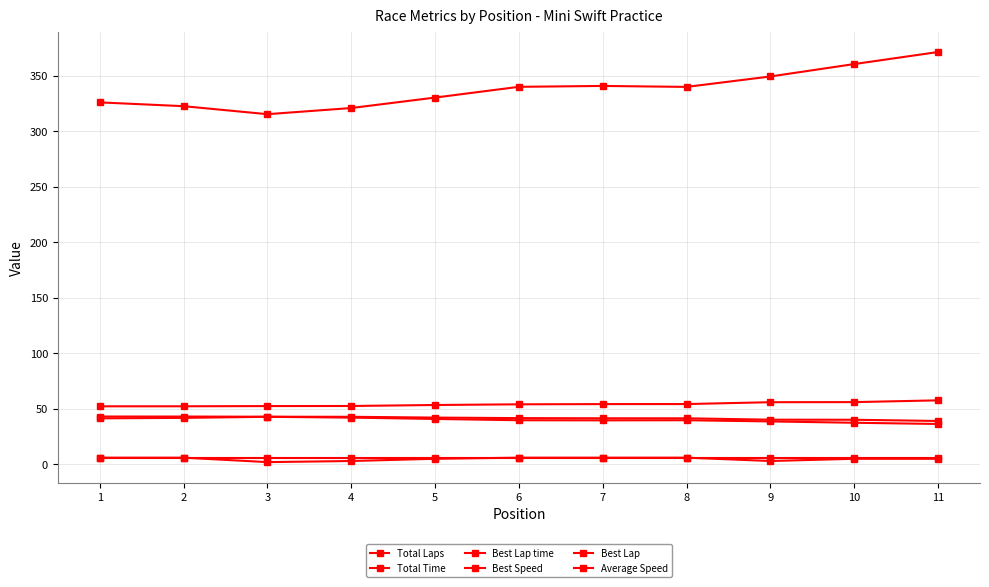

Is the value of Best Speed at 5 greater than the value of Average Speed at 9?

Yes